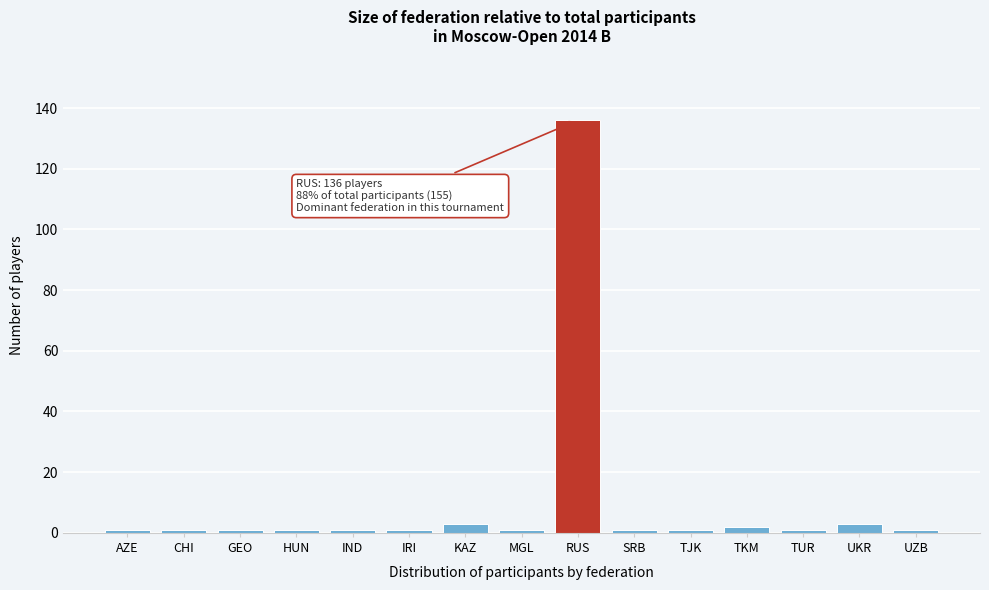

Reading right to left, extract all data points from this chart.

1	3	1	2	1	1	136	1	3	1	1	1	1	1	1